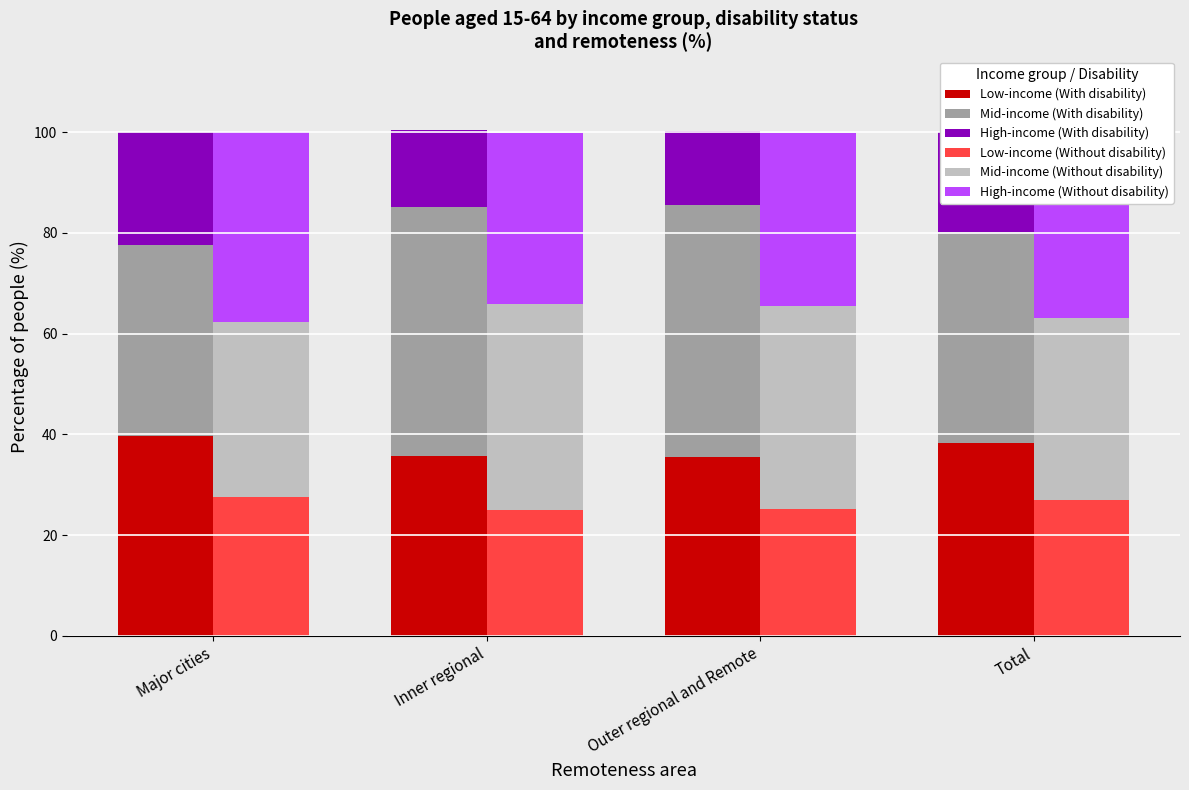

Are the bars horizontal?

No